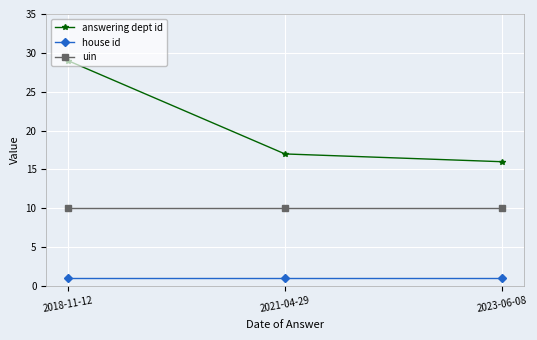

At which category is the sum across all series the highest?

2018-11-12